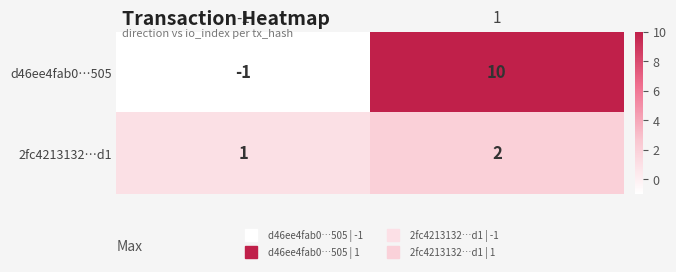

What is the difference between the d46ee4fab0…505 values at 1 and -1?

11